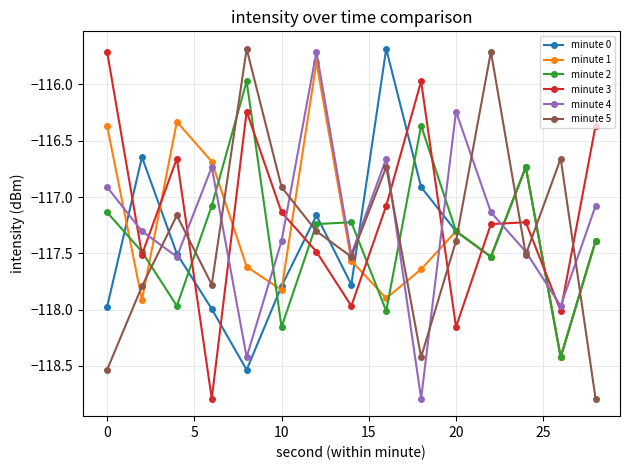

What is the difference between the maximum and minimum values in the minute 2 series?

2.5